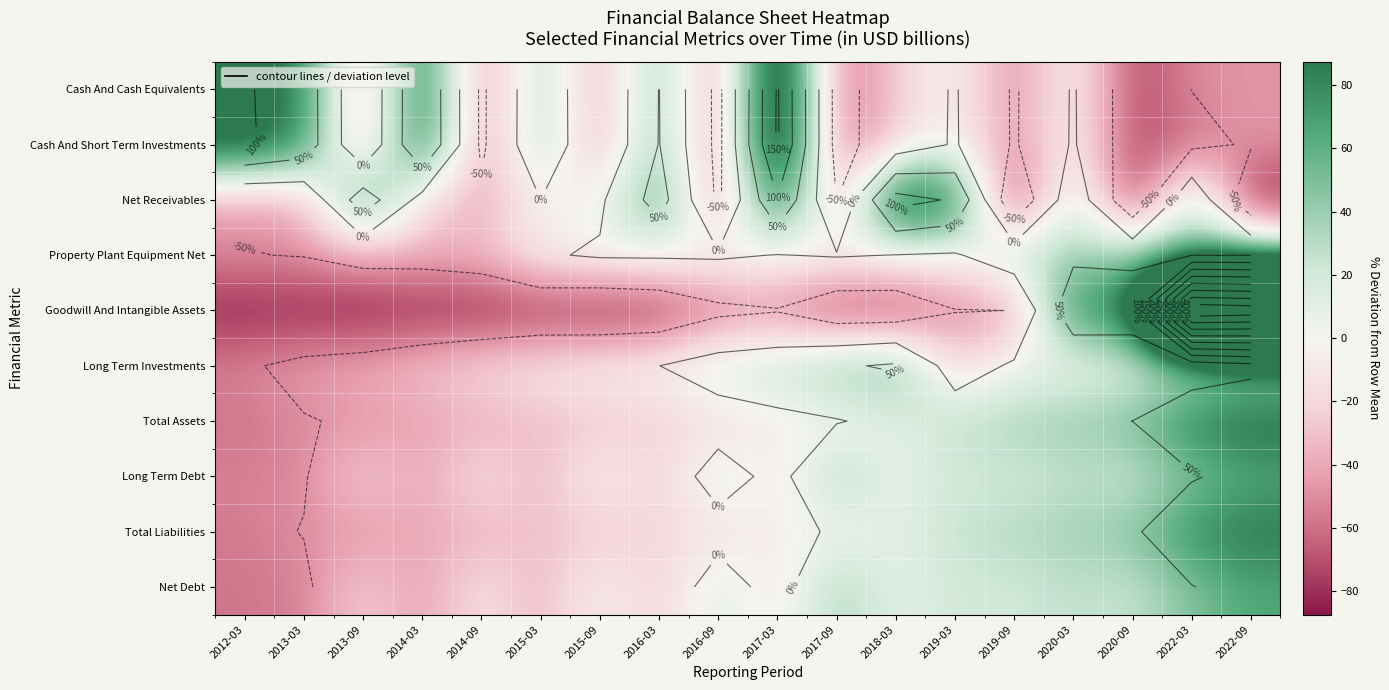

What is the difference between the maximum and second lowest values in the Total Assets series?

147.7